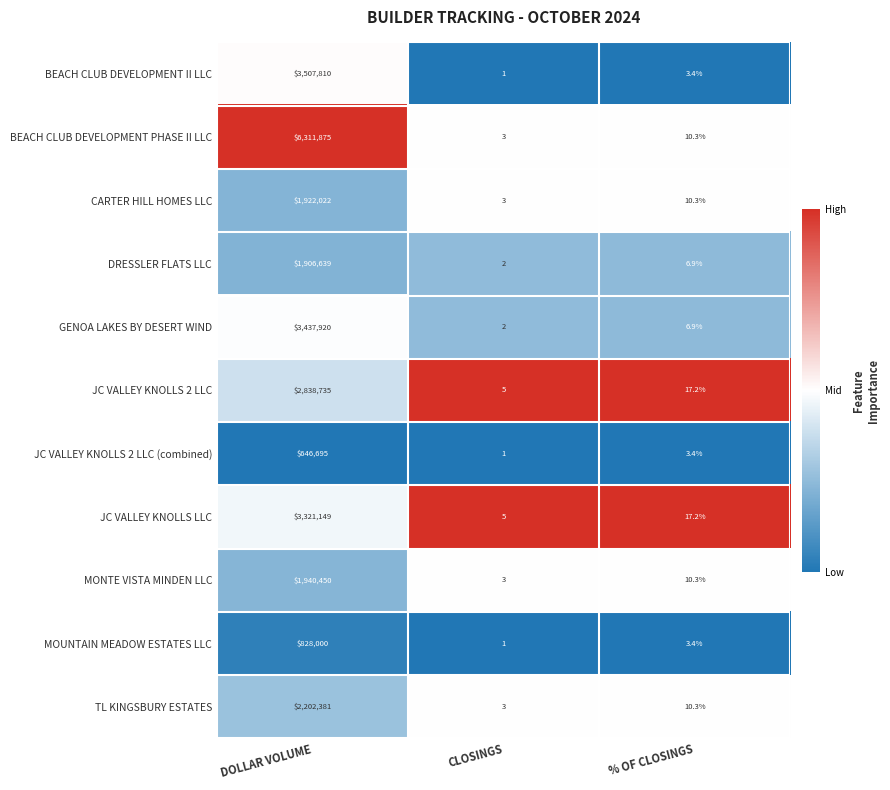

What value does the BEACH CLUB DEVELOPMENT PHASE II LLC series have at % OF CLOSINGS?

10.3